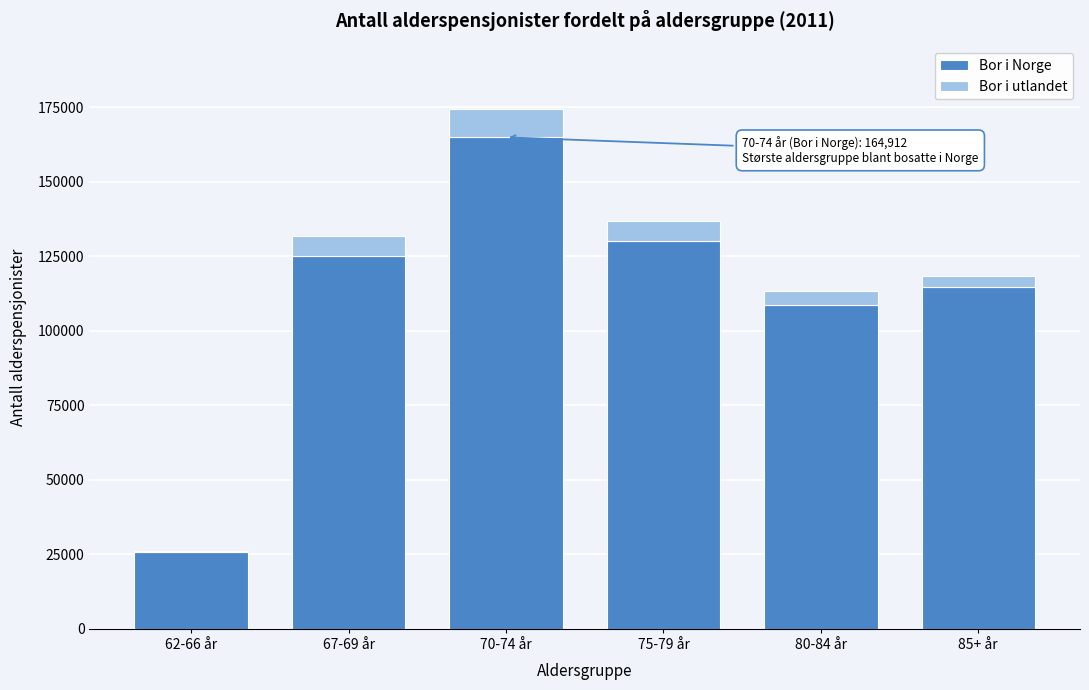

Reading left to right, list the values for the Bor i Norge series.

62-66 år=25637	67-69 år=125193	70-74 år=164912	75-79 år=130004	80-84 år=108731	85+ år=114552